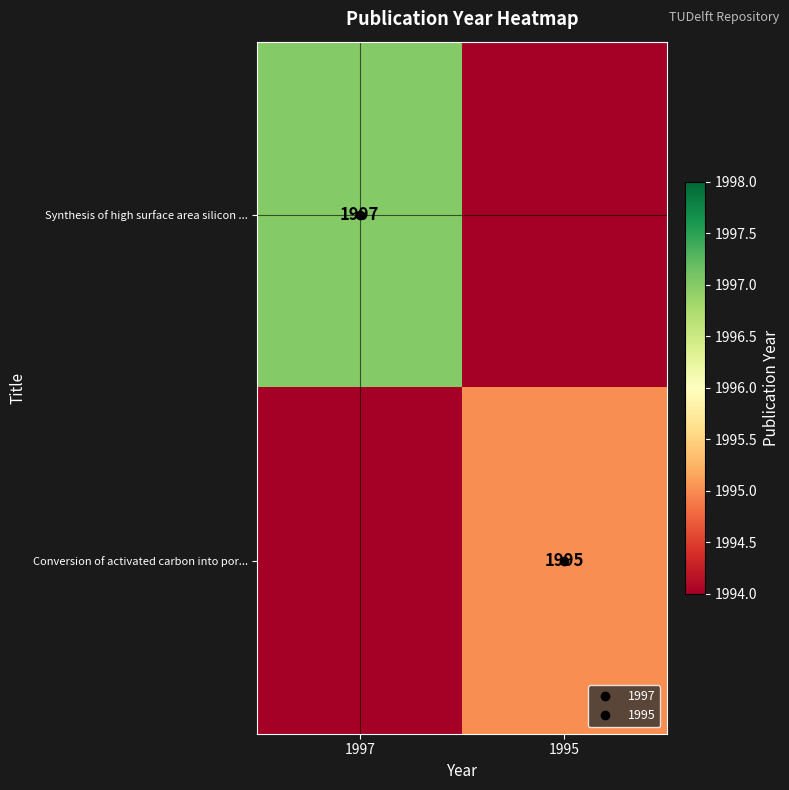

List the series in order of their peak value, highest first.

Synthesis of high surface area silicon ..., Conversion of activated carbon into por...